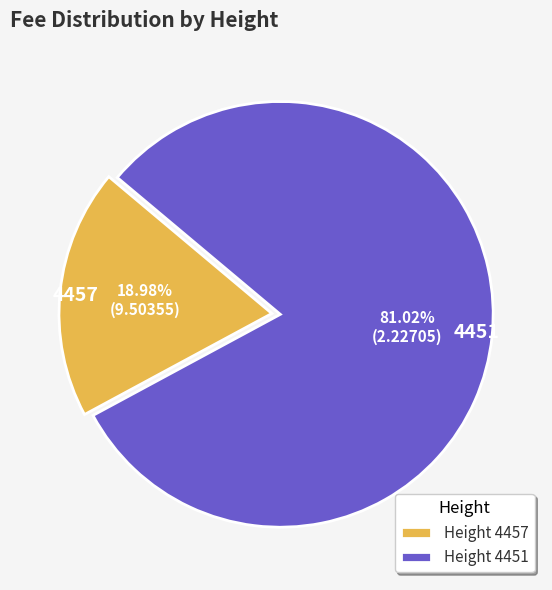

What percentage do 4457 and 4451 together represent?

100.0%